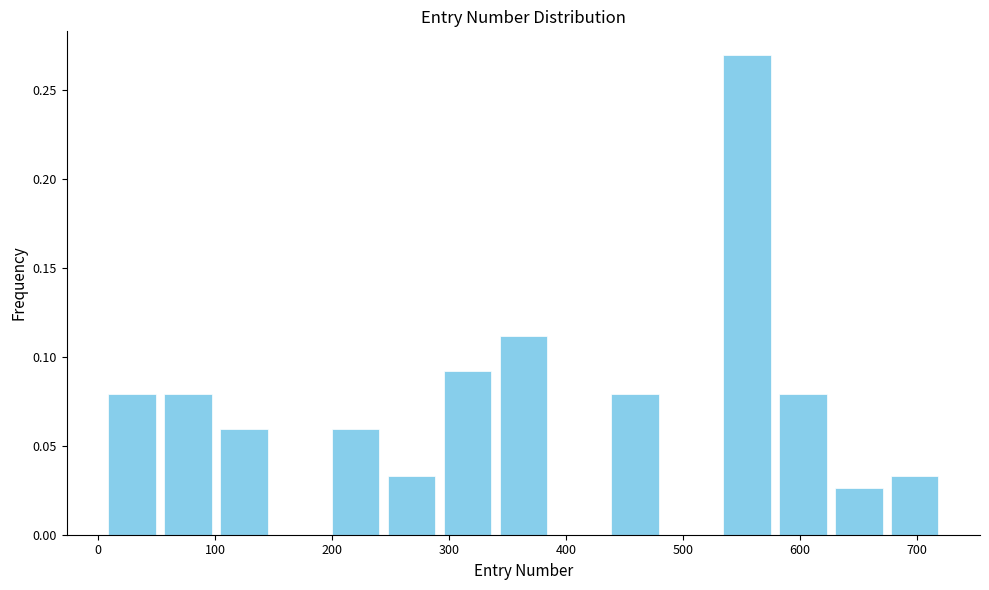

Reading left to right, transcribe this chart: for each bar, give the range it covers on the x-axis and its height. Neither the bar edges nor the heights are printed on the chart, so give them approximately, as read against the axes.

10 to 50: 0.080
50 to 100: 0.080
100 to 150: 0.060
150 to 200: 0
200 to 240: 0.060
240 to 290: 0.035
290 to 340: 0.090
340 to 390: 0.110
390 to 440: 0
440 to 480: 0.080
480 to 530: 0
530 to 580: 0.270
580 to 630: 0.080
630 to 670: 0.025
670 to 720: 0.035